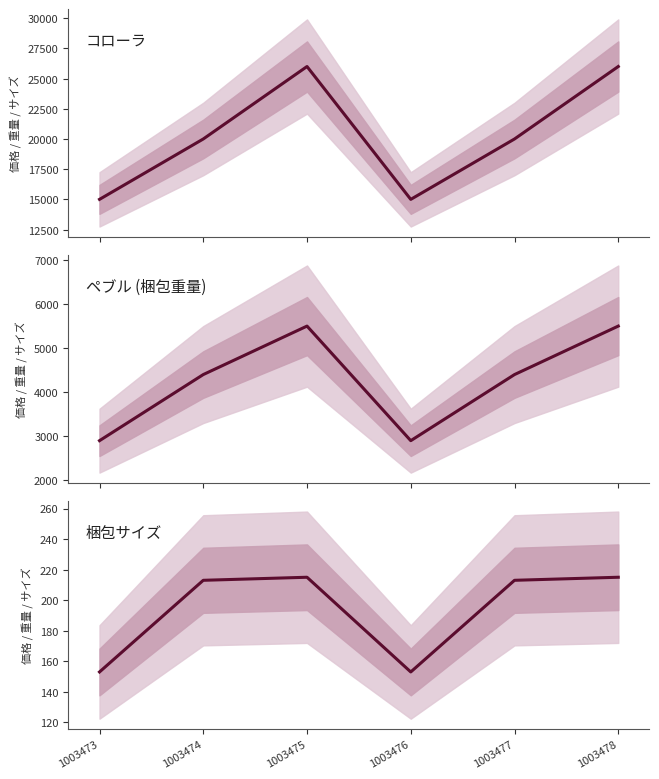

Reading left to right, list all the values displayed in this chart.

コローラ: 1003473=15000	1003474=20000	1003475=26000	1003476=15000	1003477=20000	1003478=26000
ペブル (梱包重量): 1003473=2900	1003474=4400	1003475=5500	1003476=2900	1003477=4400	1003478=5500
梱包サイズ: 1003473=153	1003474=213	1003475=215	1003476=153	1003477=213	1003478=215